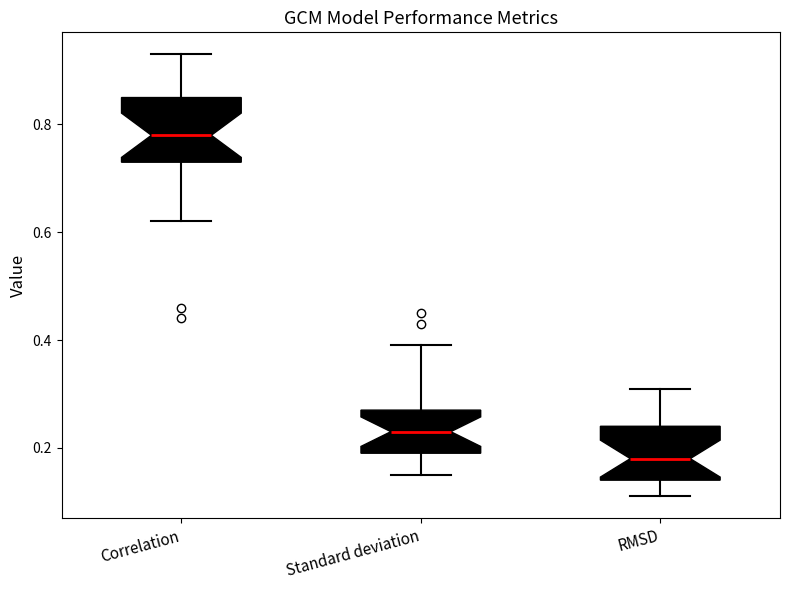

Which box has the lowest median line?

RMSD